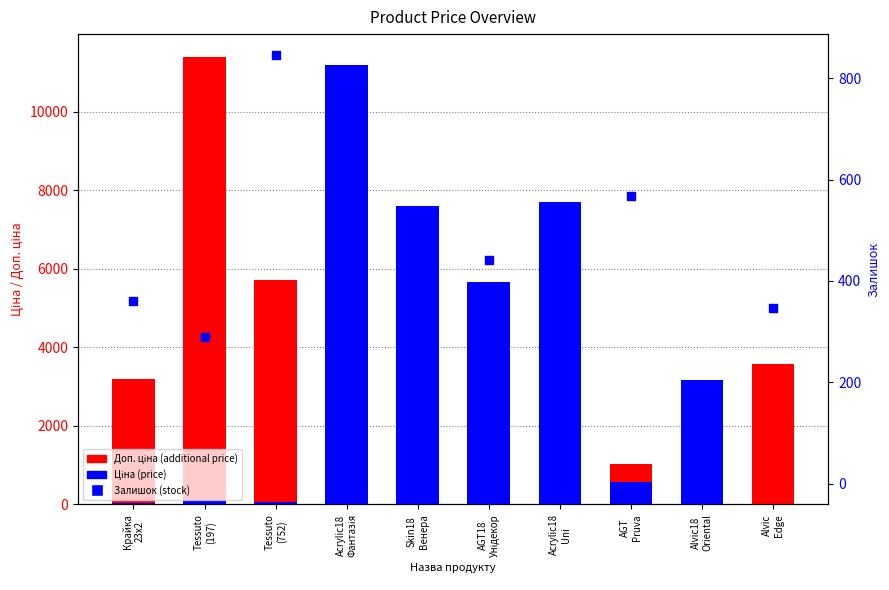

At how many categories does at least one series exceed 791?

10